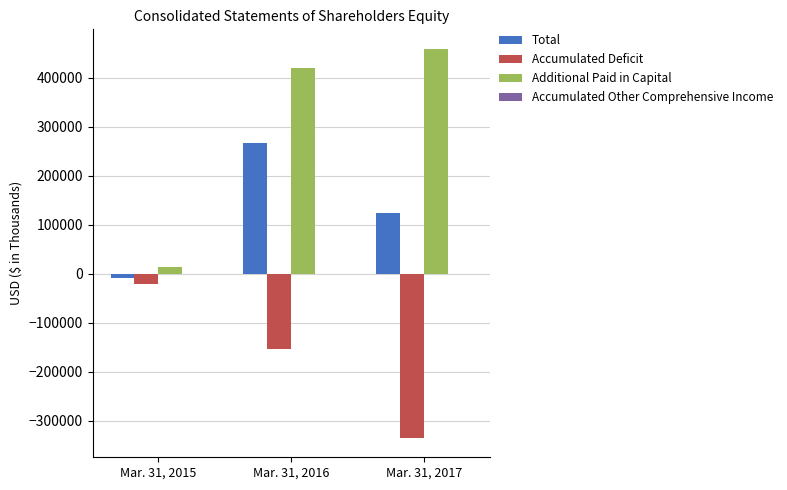

Which label corresponds to the largest value in the chart?

Mar. 31, 2017